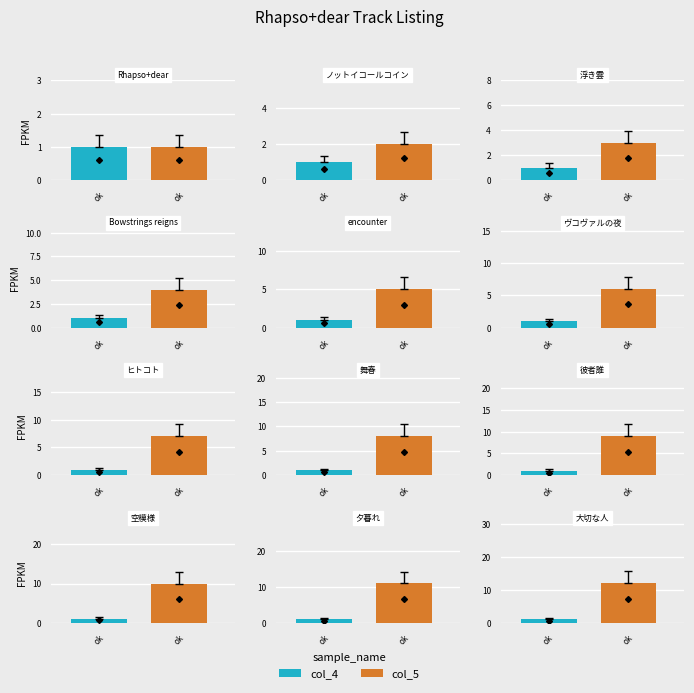

What is the difference between the highest and lowest values at 空模様?

9